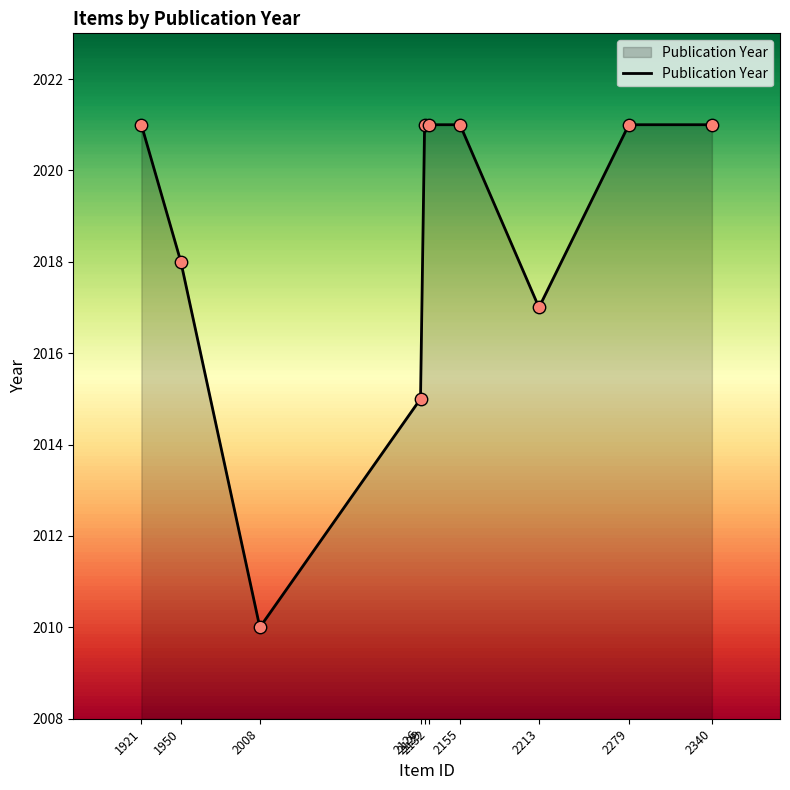

Between 1950 and 2008, which is larger?

1950